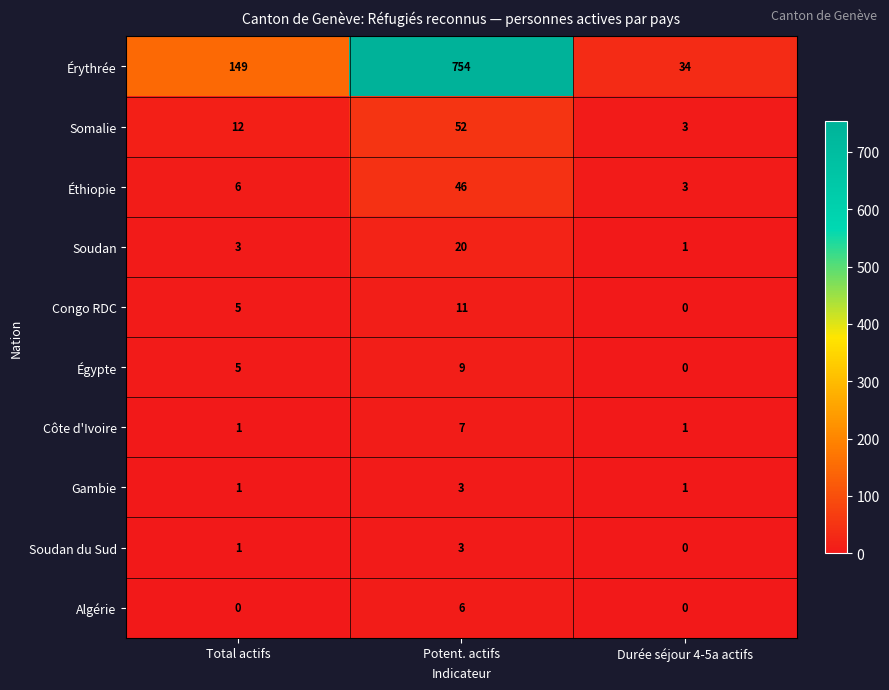

Which series changed the most between Total actifs and Durée séjour 4-5a actifs?

Érythrée